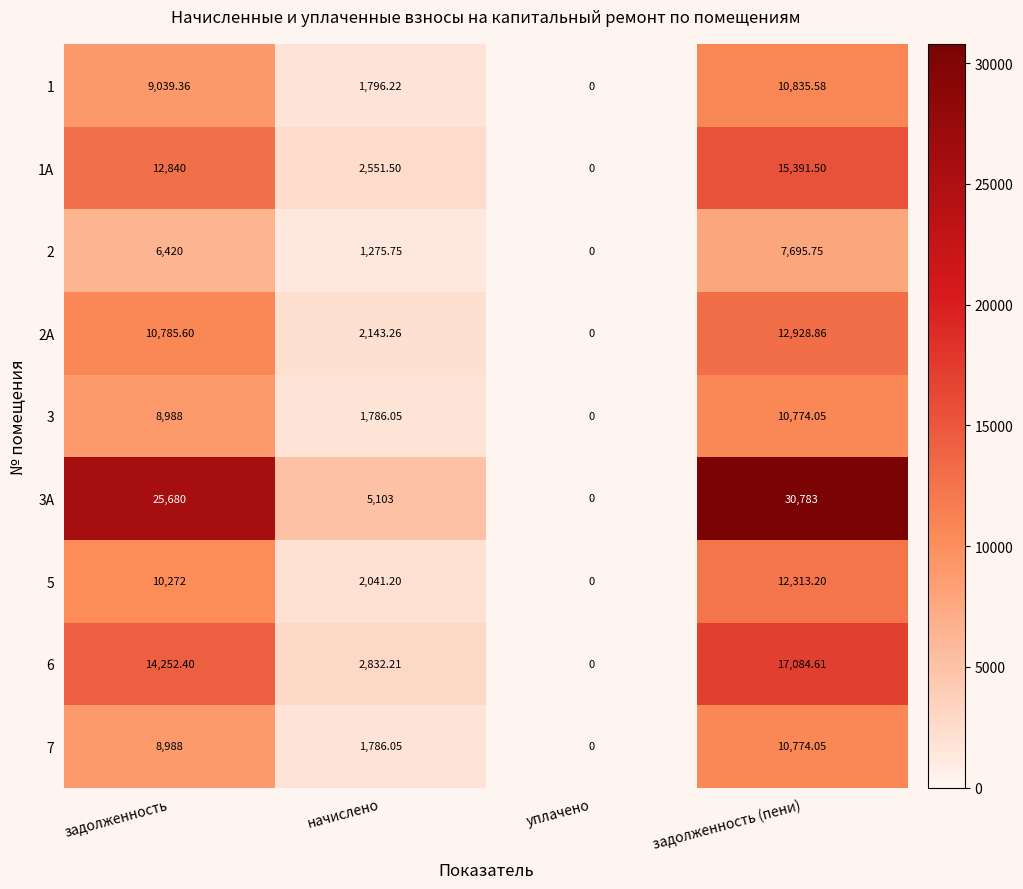

Rank the categories by 1 value from highest to lowest.

задолженность (пени), задолженность, начислено, уплачено